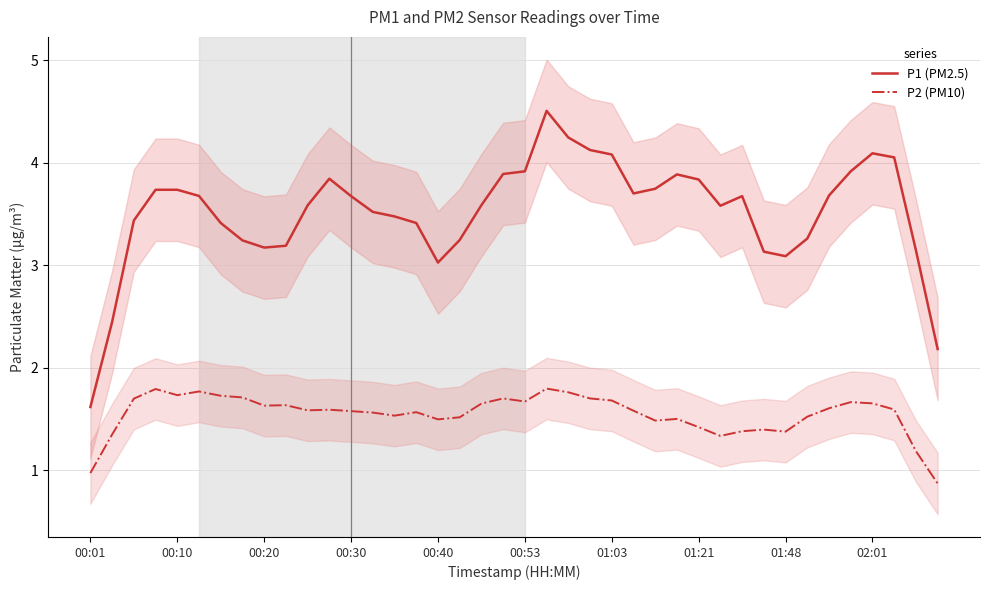

The value of P2 (PM10) at 19 is 1.7. True or false?

True